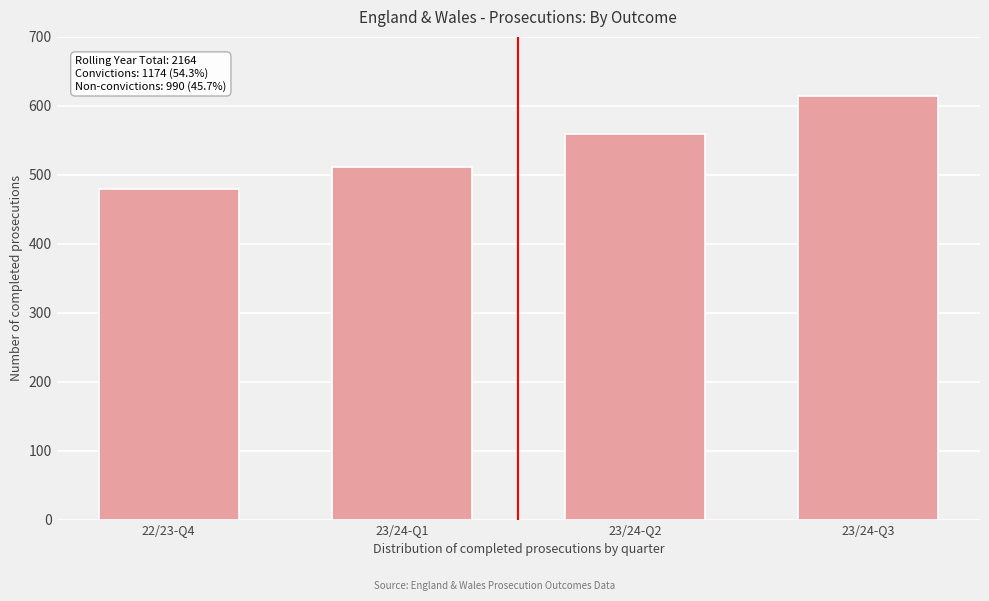

Reading left to right, what are all the values shown in this chart?

479	511	559	615